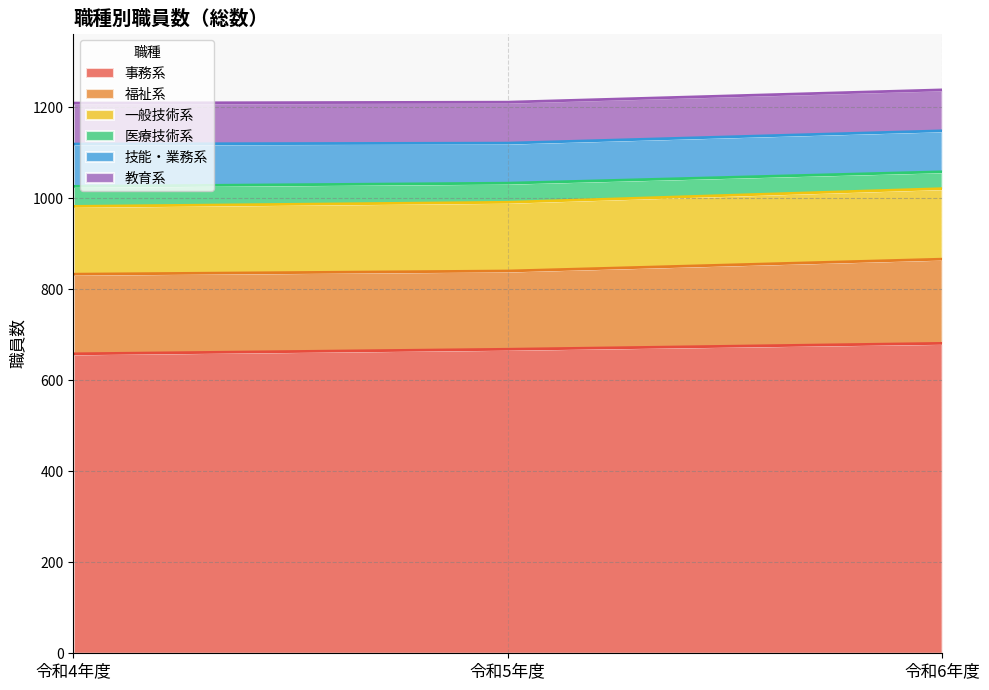

How many data points in 事務系 are less than 668?

1